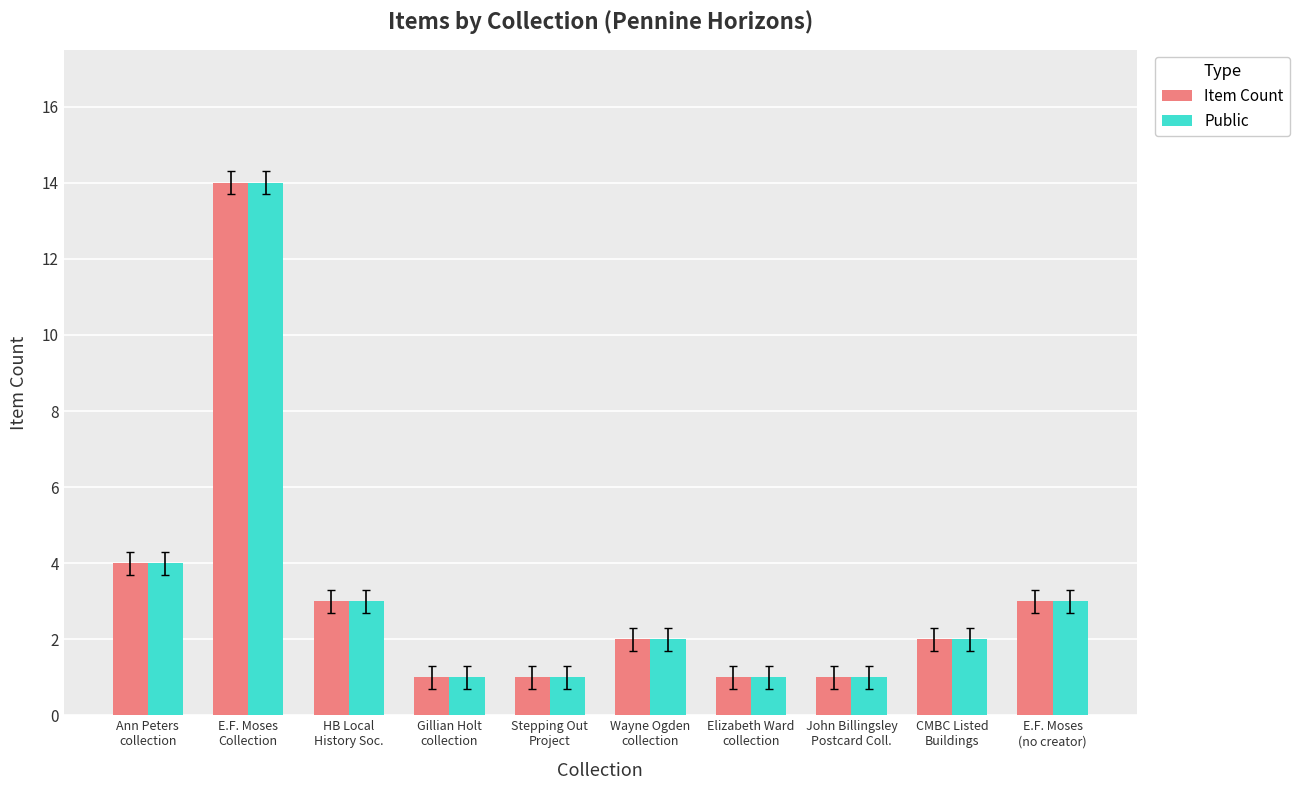

What is the maximum value shown in the chart?

14